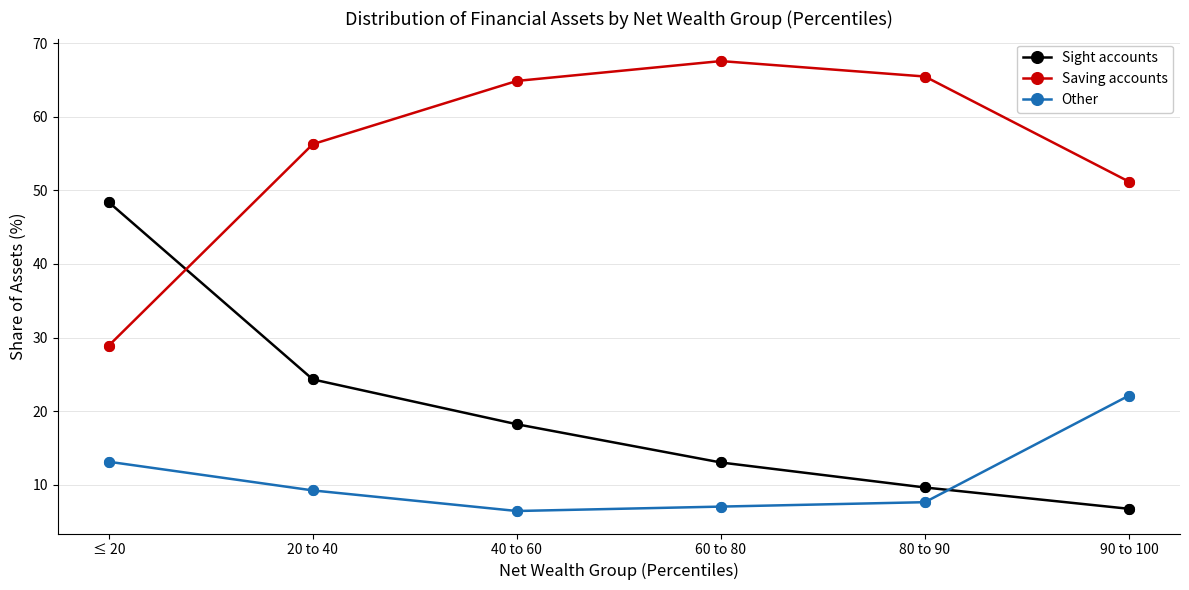

Which series has the largest total across all categories?

Saving accounts